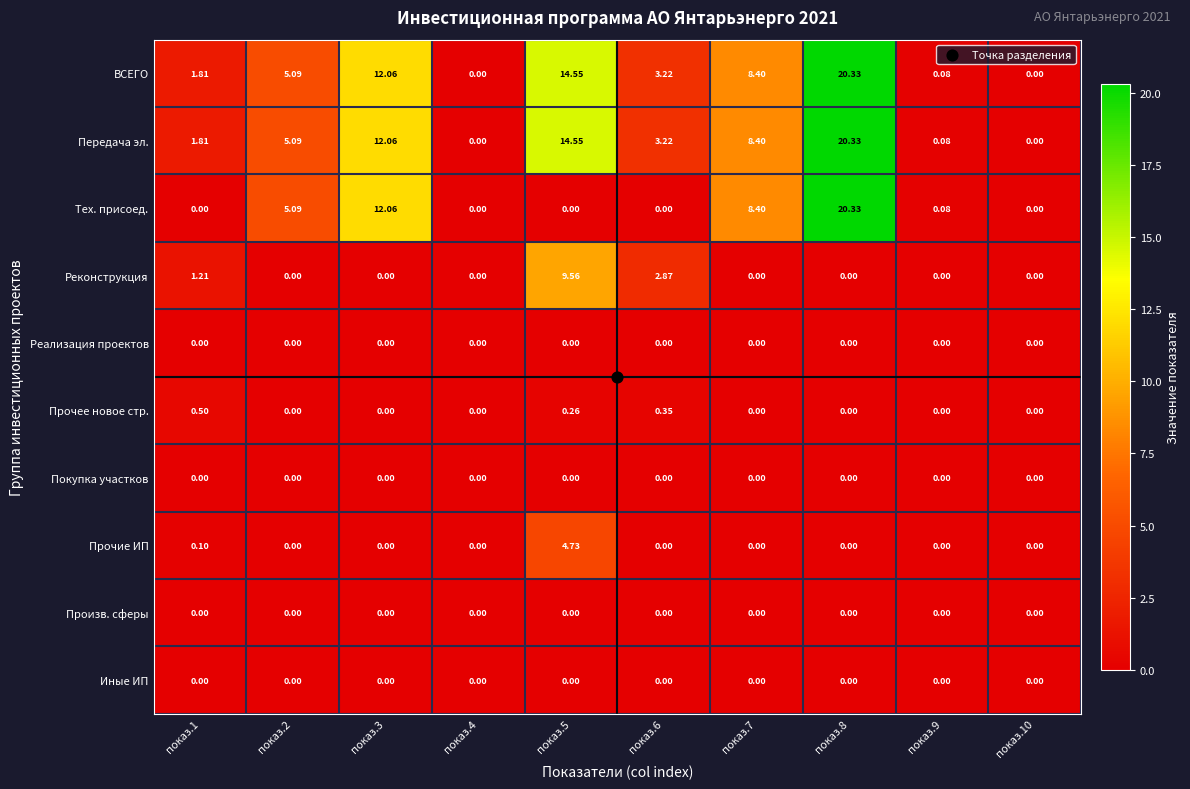

How many categories are shown in the chart?

10